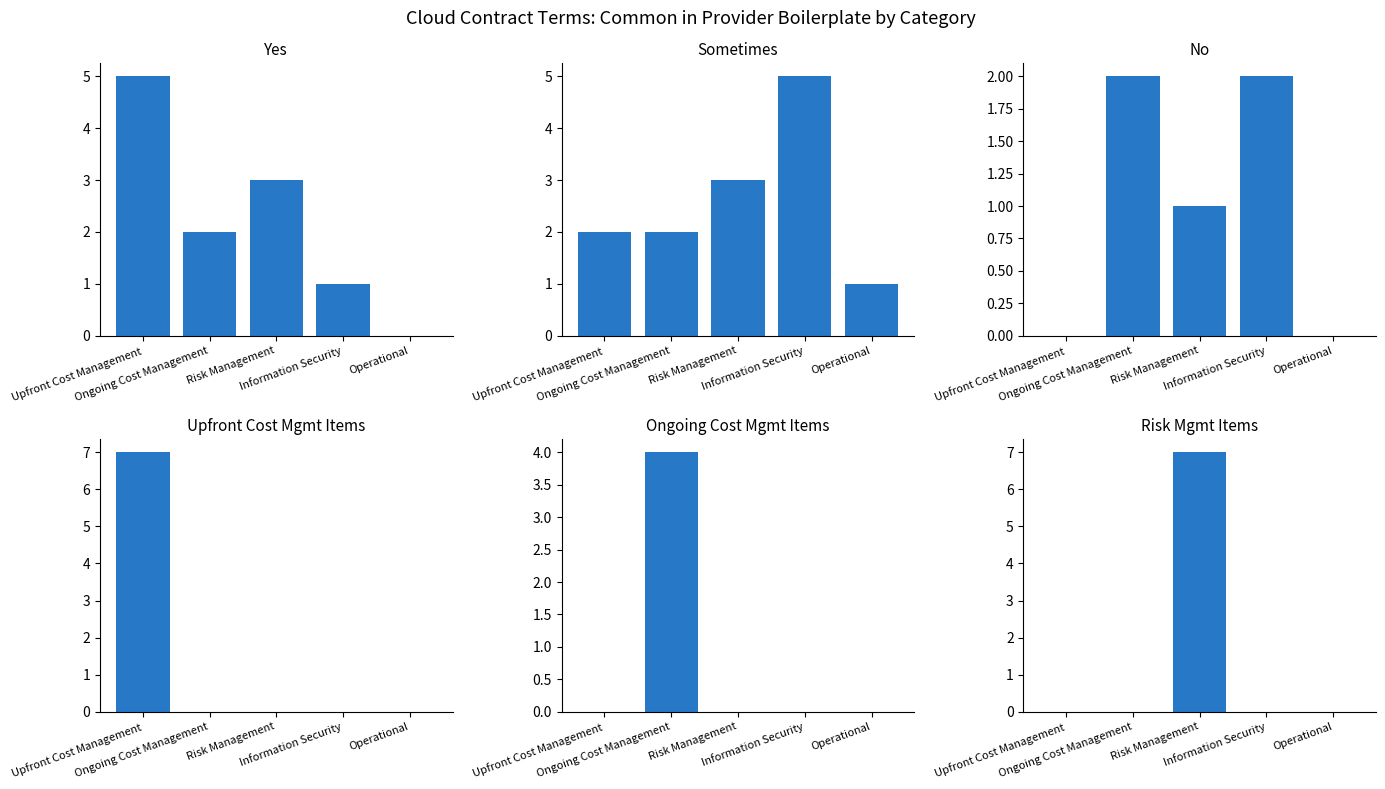

Between Upfront Cost Management and Operational, which series saw the biggest shift?

Upfront Cost Mgmt Items